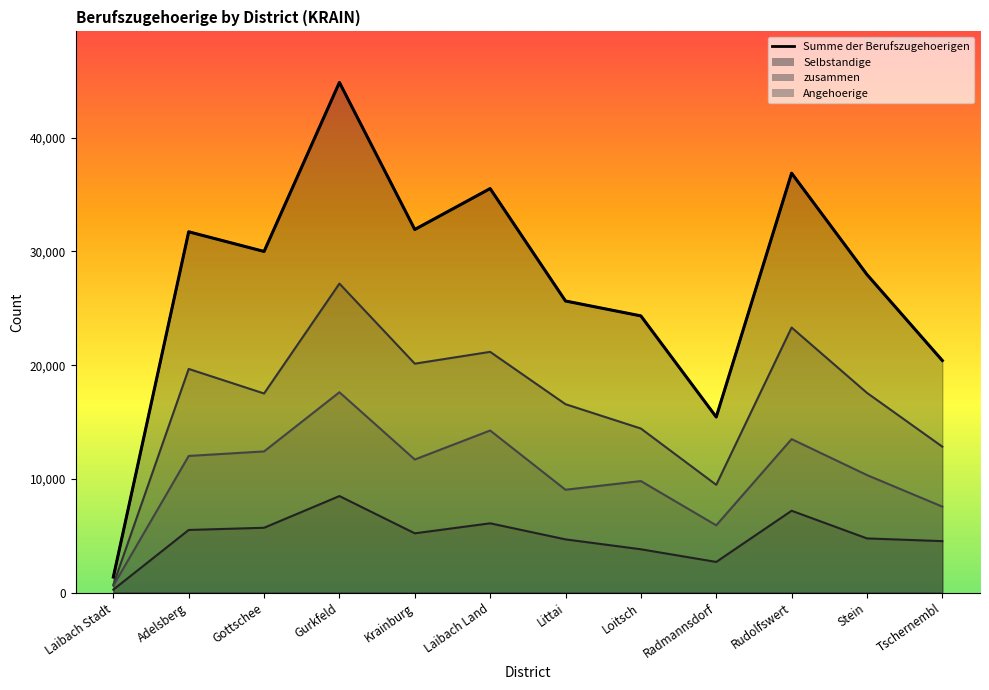

What is the label of the 12th point from the right?

Laibach Stadt